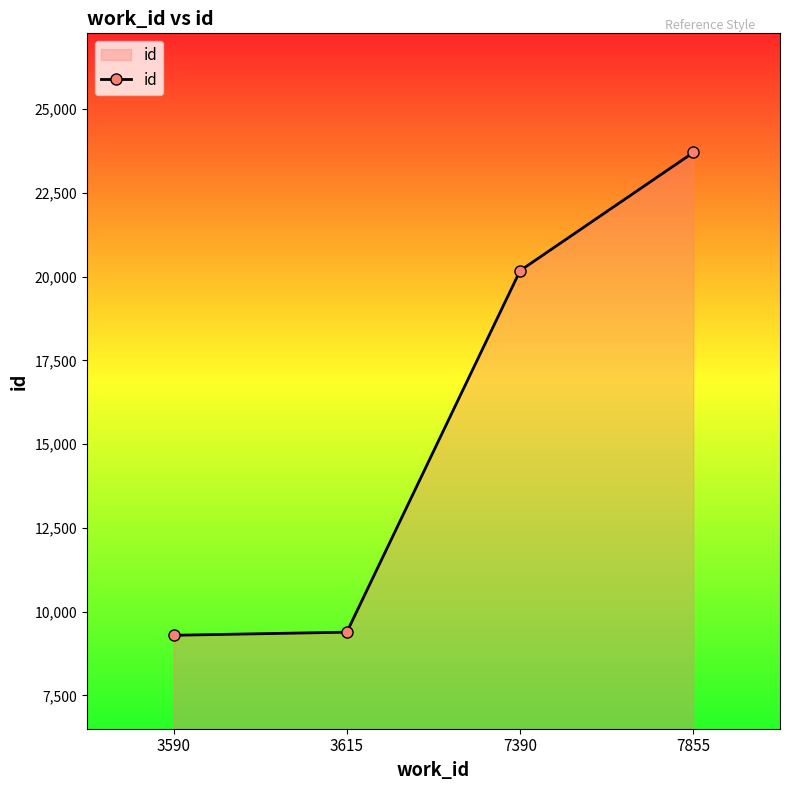

The chart shows a value of 9295 at 3590. True or false?

True